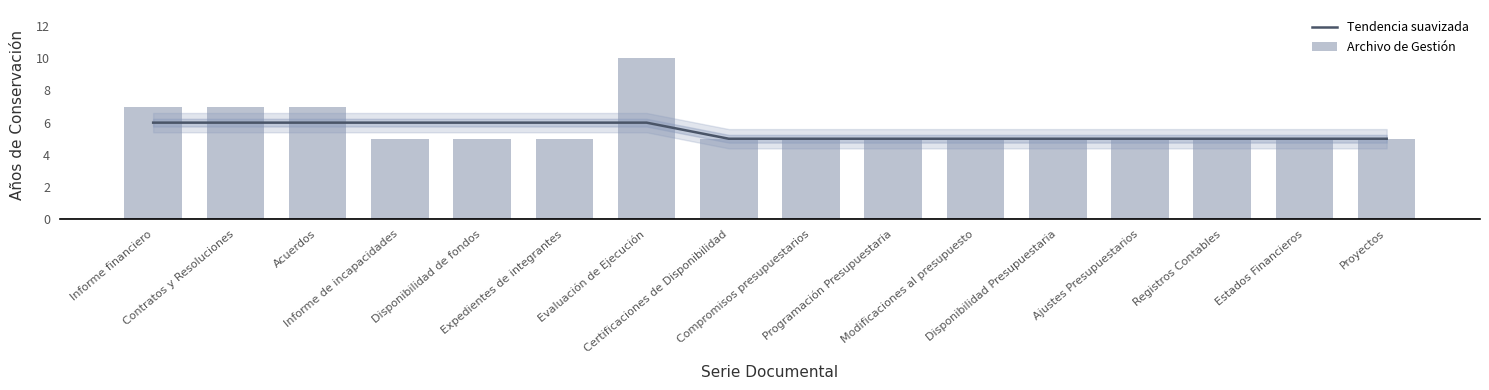

What is the difference between the Tendencia suavizada values at Proyectos and Acuerdos?

1